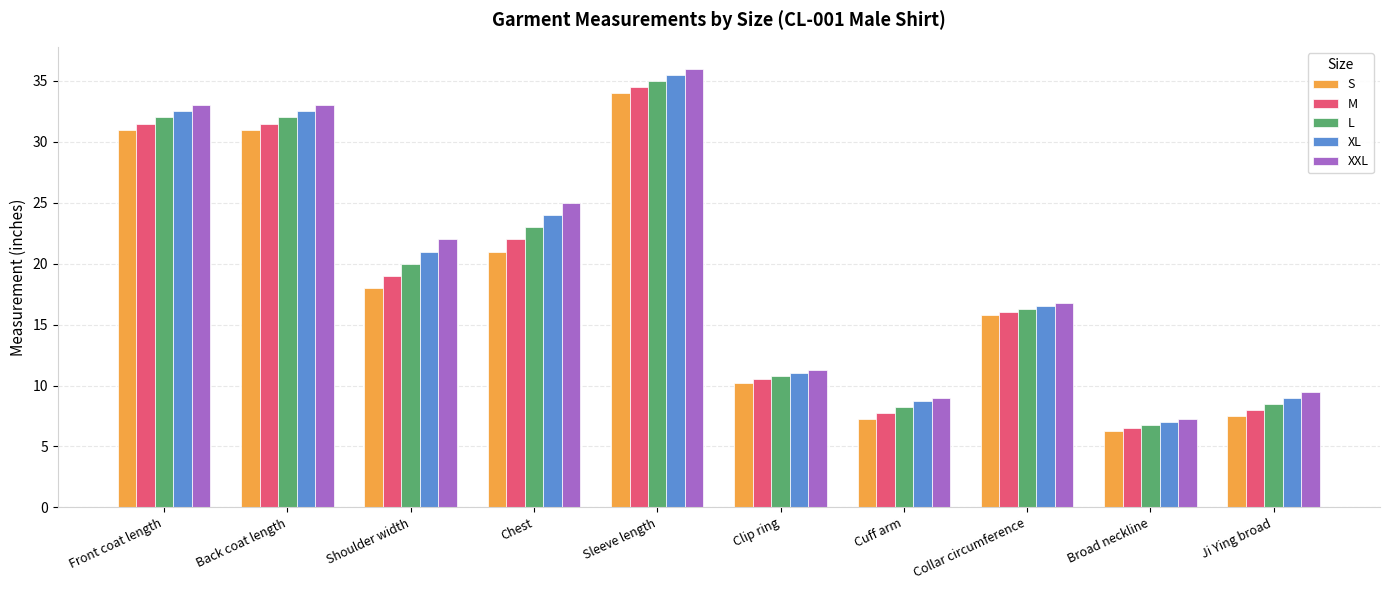

How many bars are there in each group?

5